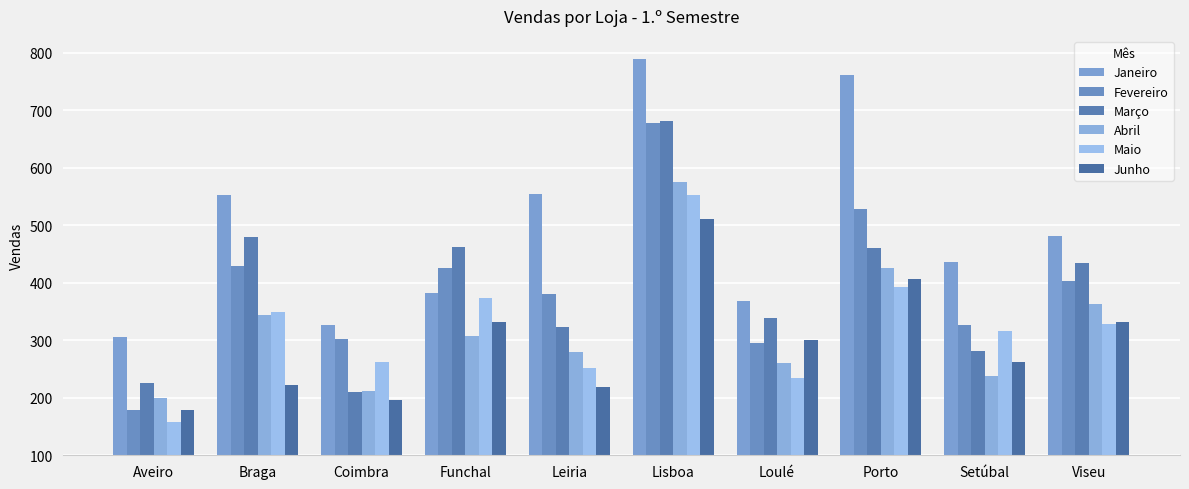

How many bars are there in each group?

6